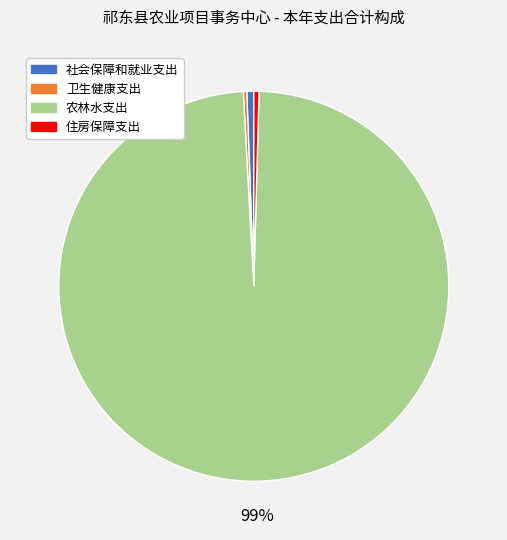

Does 农林水支出 account for over 50% of the chart?

Yes